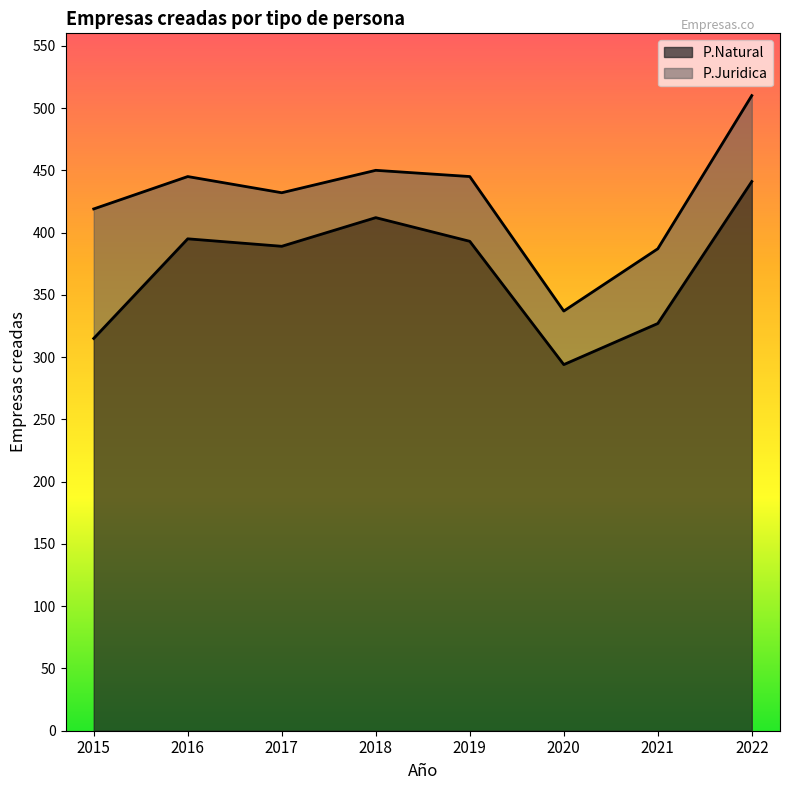

What is the change in value from 2015 to 2021?

+12